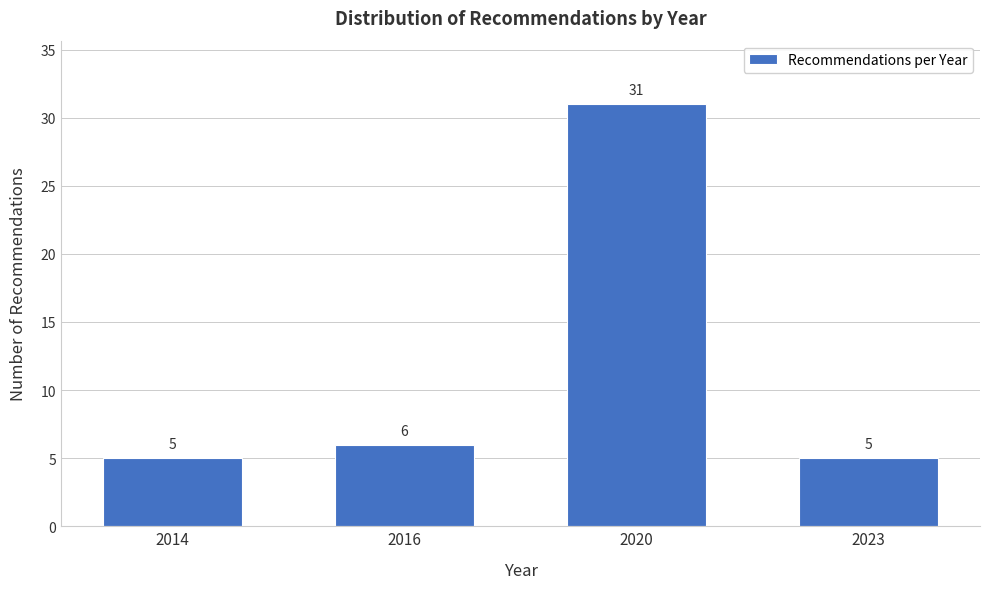

Reading right to left, list all the values displayed in this chart.

5	31	6	5